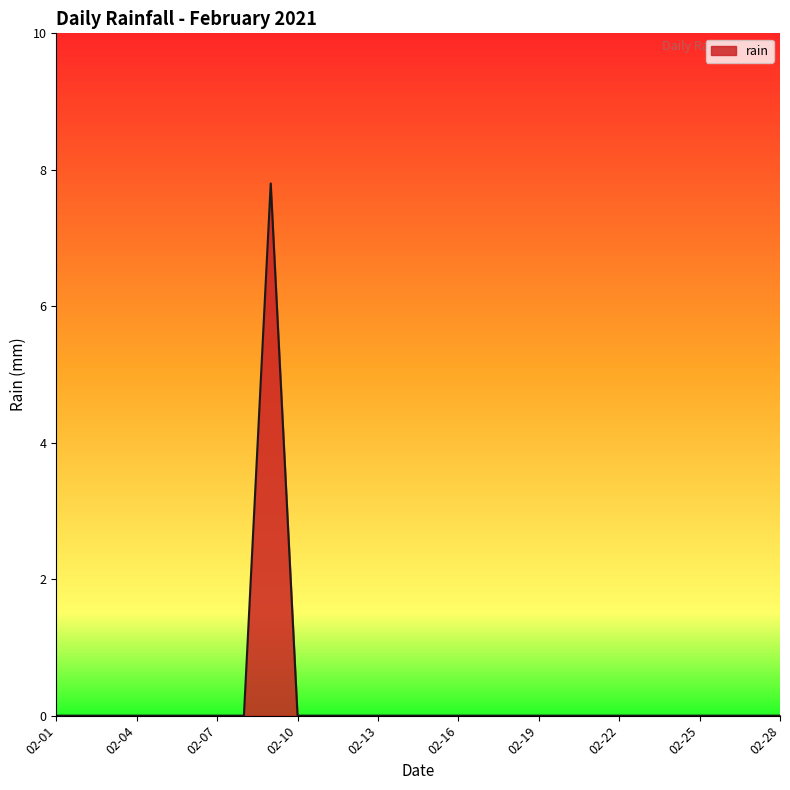

What is the greatest value displayed?

7.8